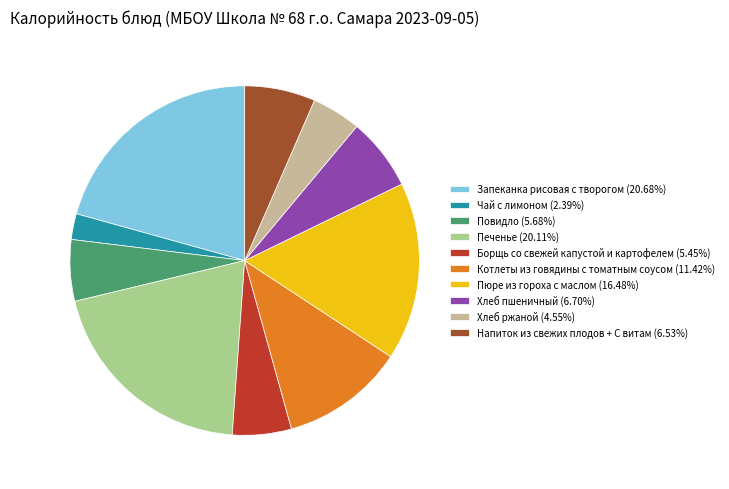

Which category has the smallest portion of the pie?

Чай с лимоном